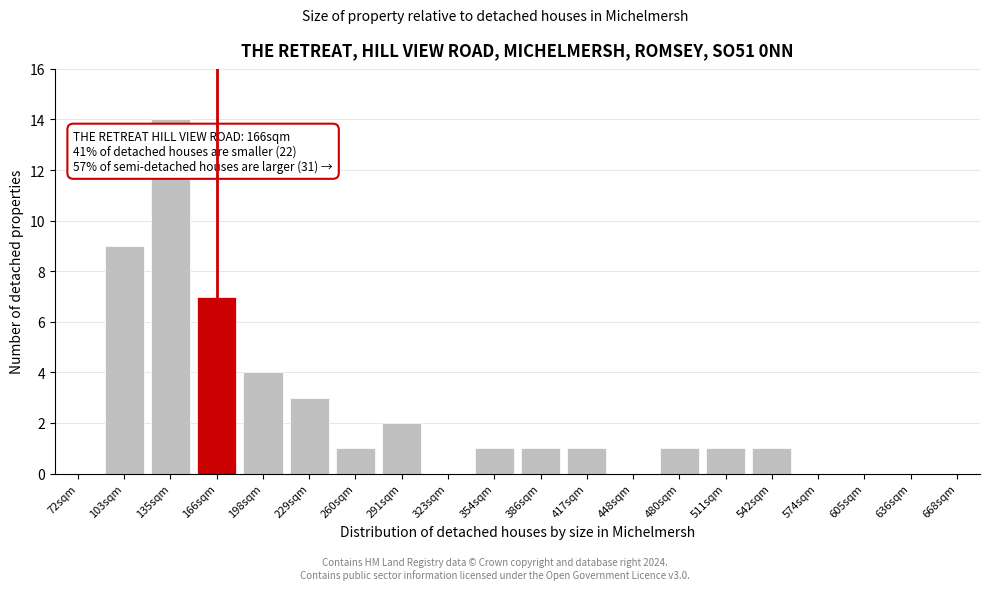

Reading left to right, what are all the values shown in this chart?

72sqm=0	103sqm=9	135sqm=14	166sqm=7	198sqm=4	229sqm=3	260sqm=1	291sqm=2	323sqm=0	354sqm=1	386sqm=1	417sqm=1	448sqm=0	480sqm=1	511sqm=1	542sqm=1	574sqm=0	605sqm=0	636sqm=0	668sqm=0